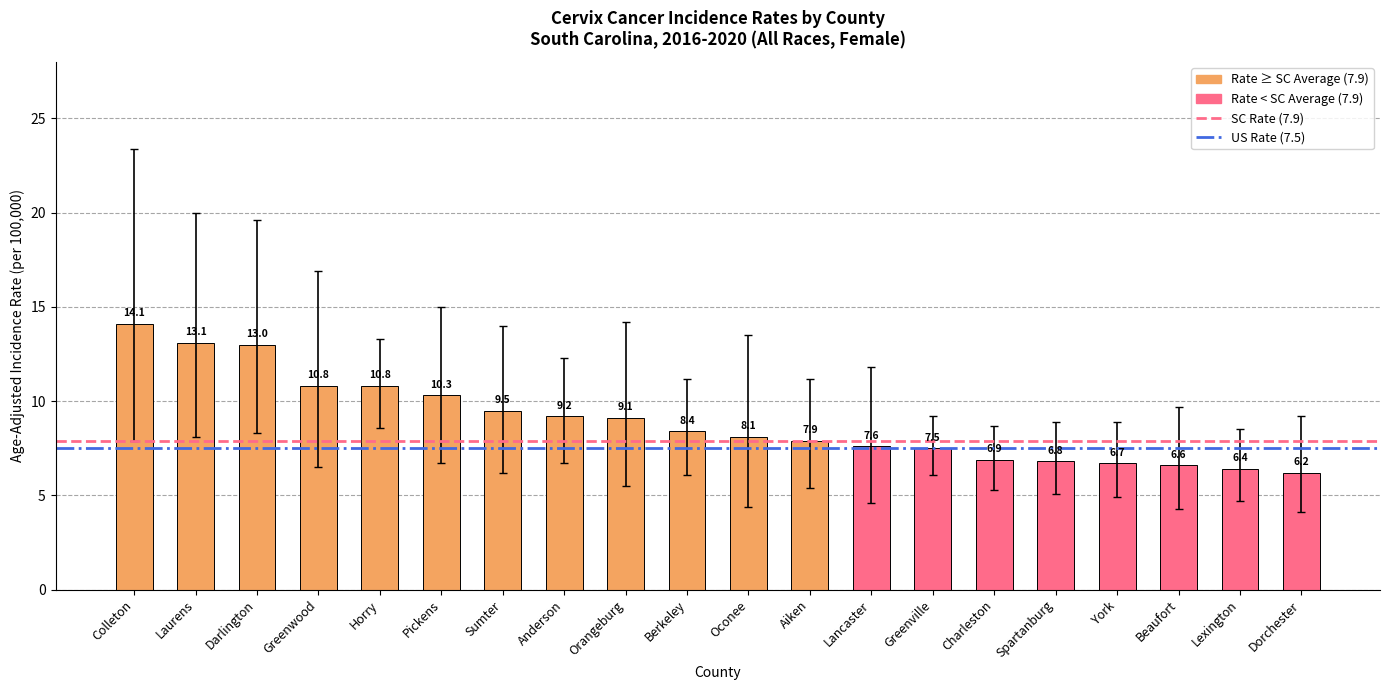

What position from the left is York?

17